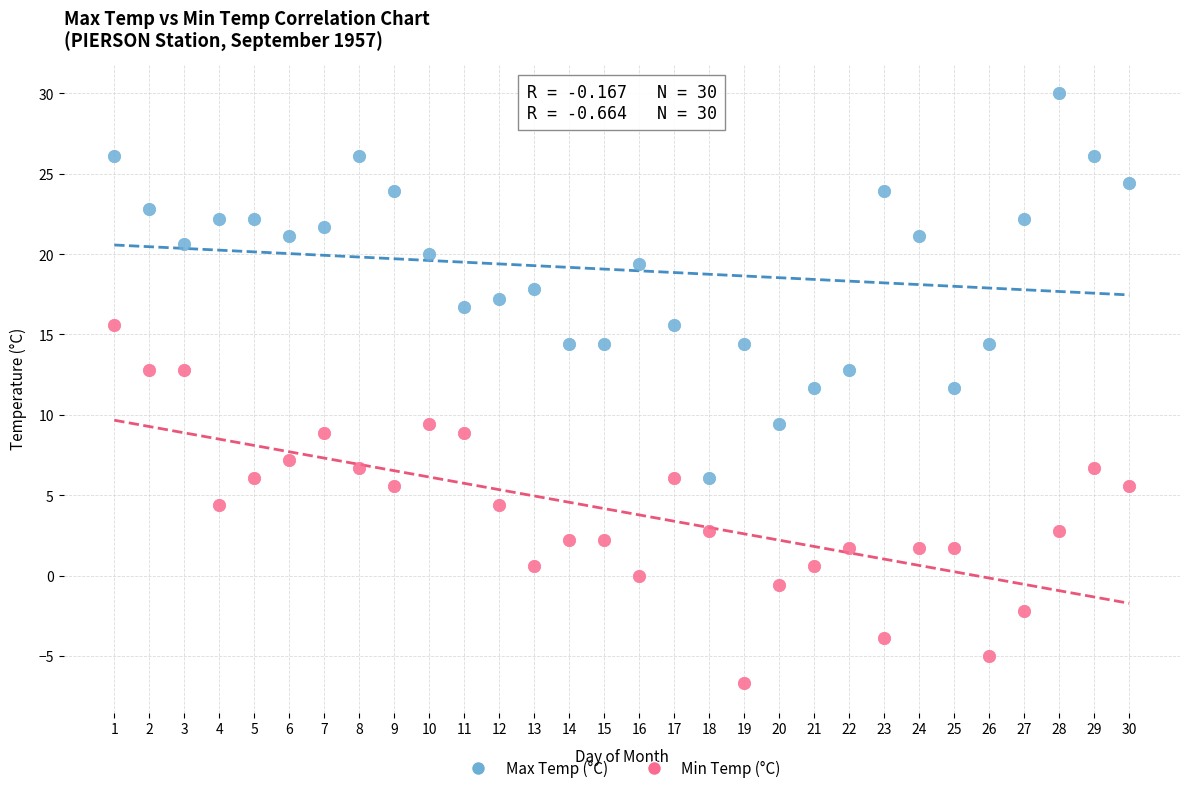

Which series reaches the minimum Y coordinate?

Min Temp (°C)